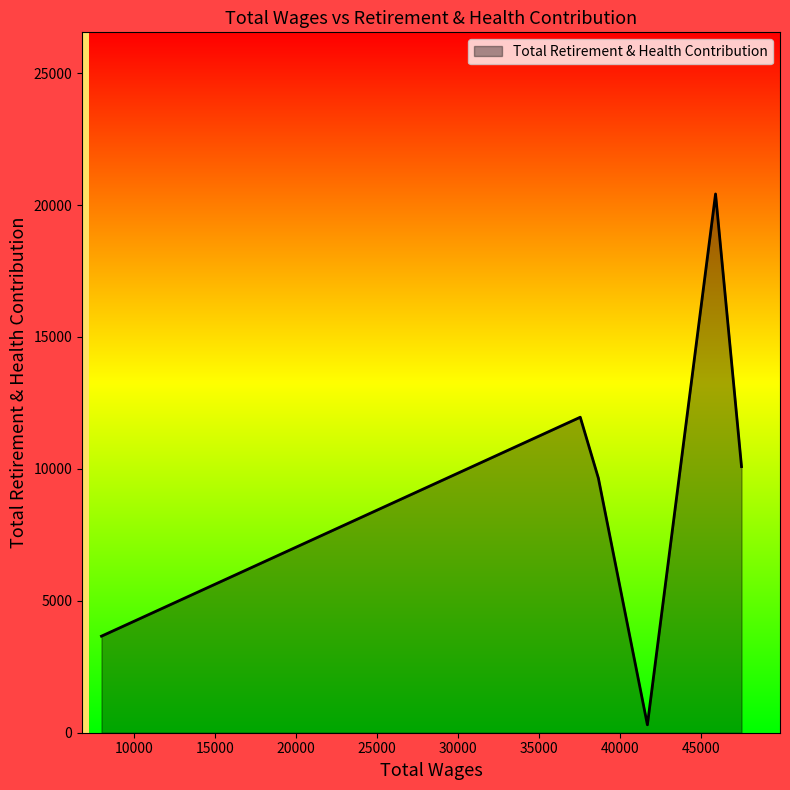

What is the difference between the maximum and minimum values?

20121